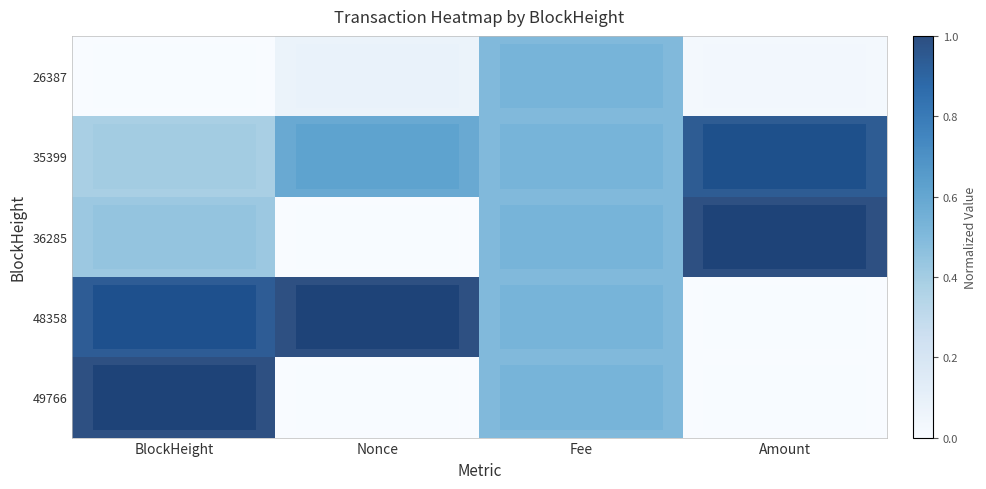

What is the total value across all series at BlockHeight?

2.7